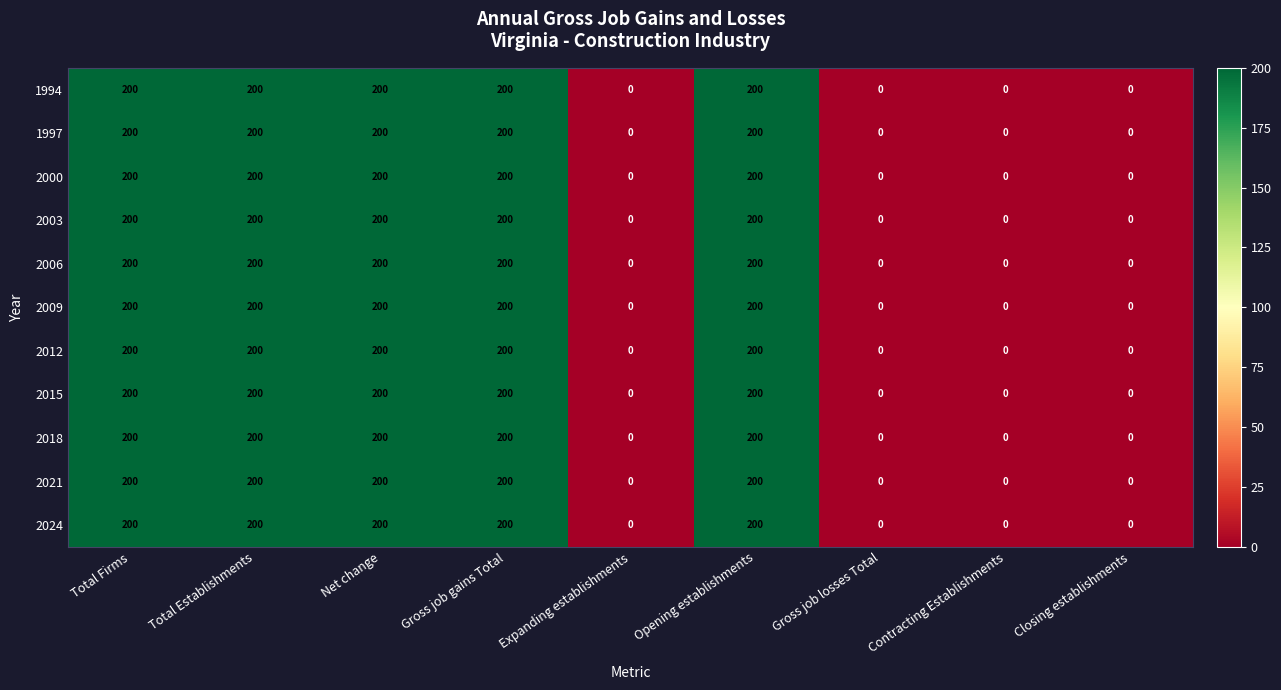

At how many categories does at least one series exceed 70?

5